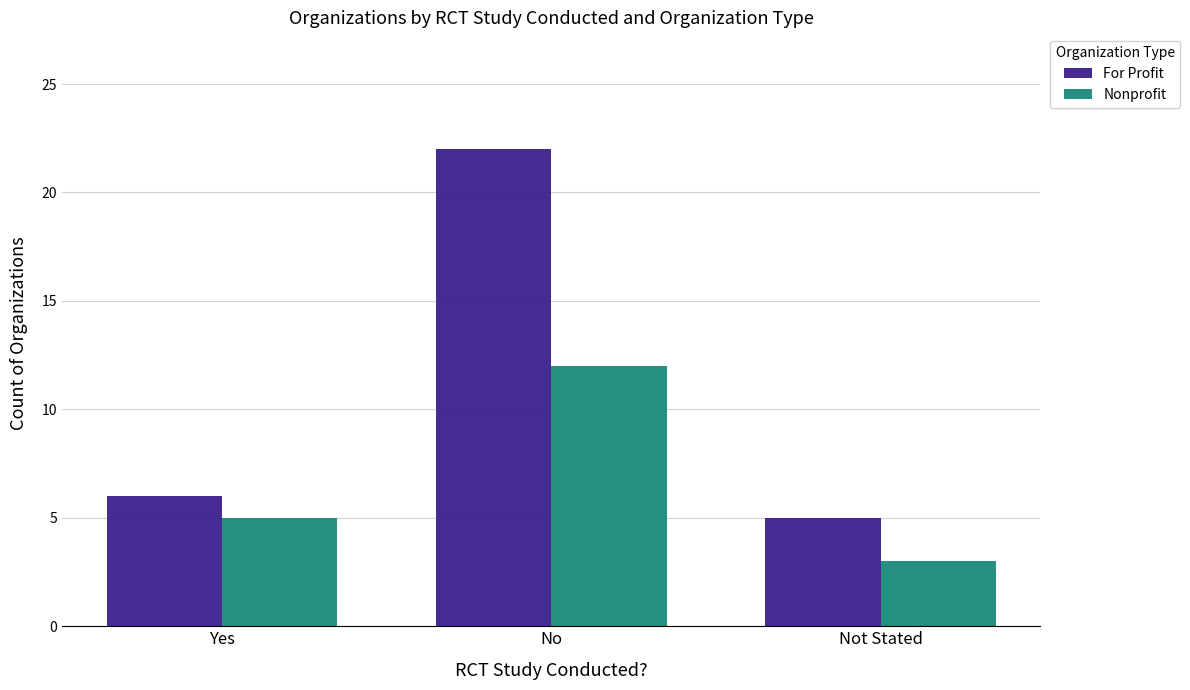

At which category is the sum across all series the highest?

No